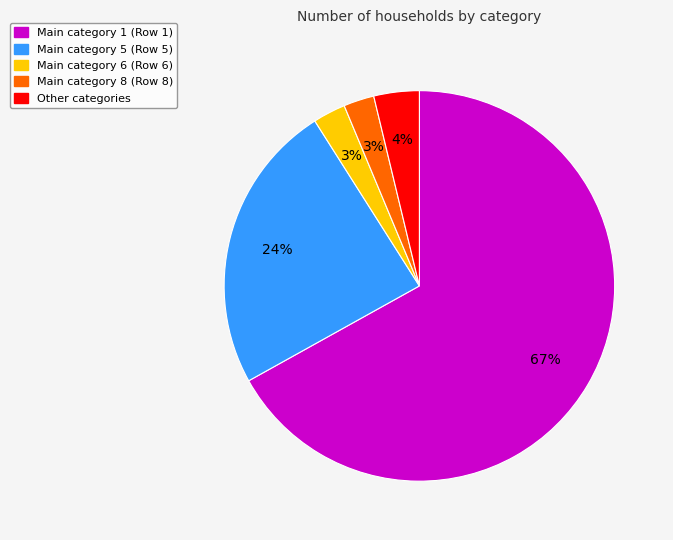

To the nearest percent, what portion does Main category 8 (Row 8) represent?

3%